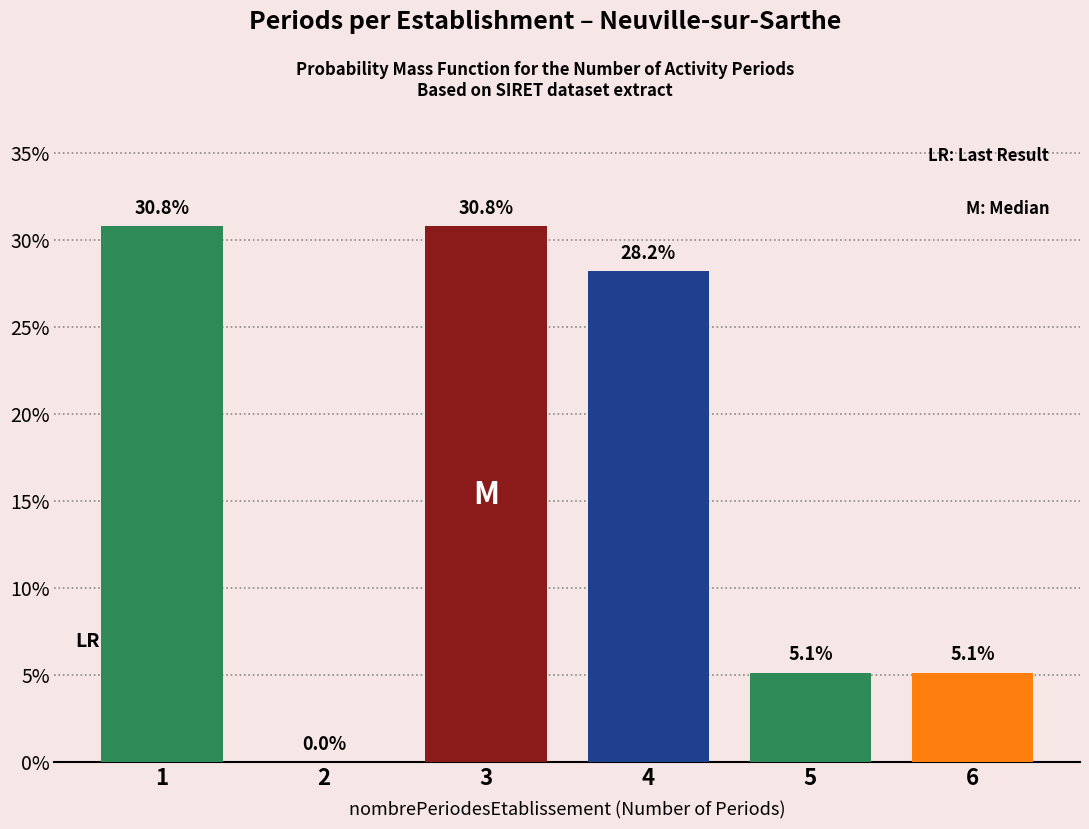

Reading right to left, transcribe all the data shown in this chart.

6=5.1	5=5.1	4=28.2	3=30.8	2=0.0	1=30.8